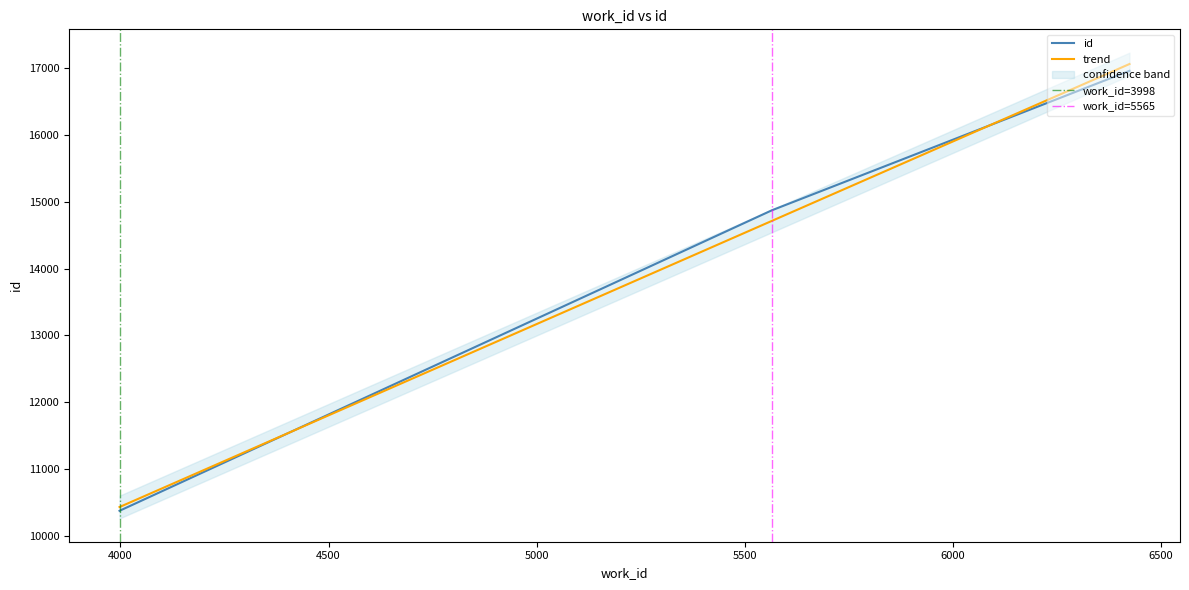

What value does the data have at 3998?

10379